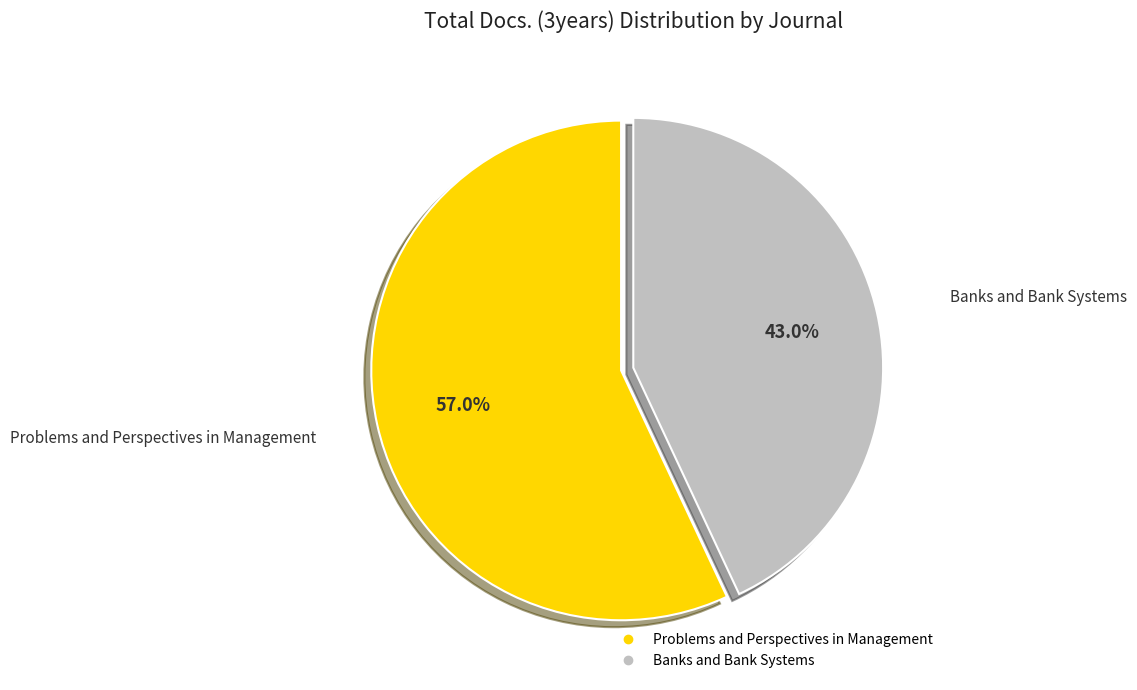

Rank the categories by value from lowest to highest.

Banks and Bank Systems, Problems and Perspectives in Management